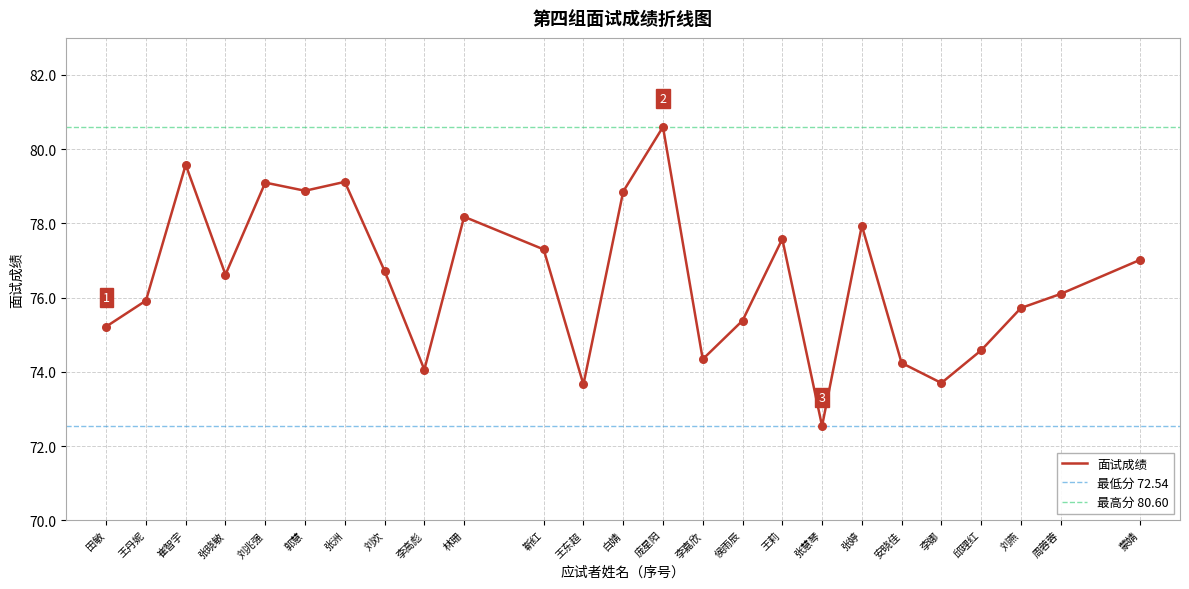

Which has a higher value, 庞星阳 or 李嘉欣?

庞星阳